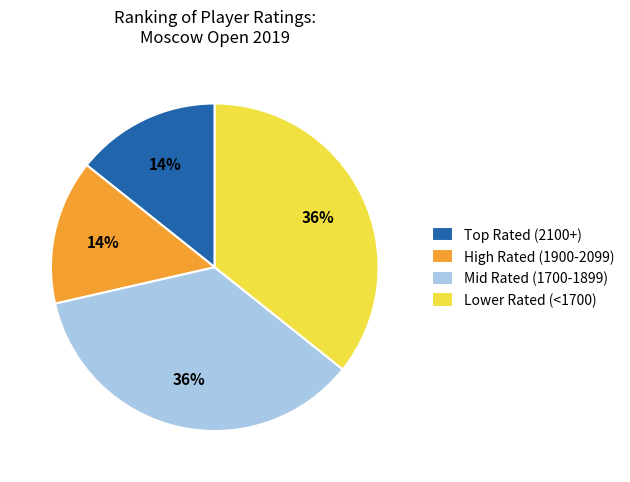

To the nearest percent, what percentage of the pie is Mid Rated (1700-1899)?

36%